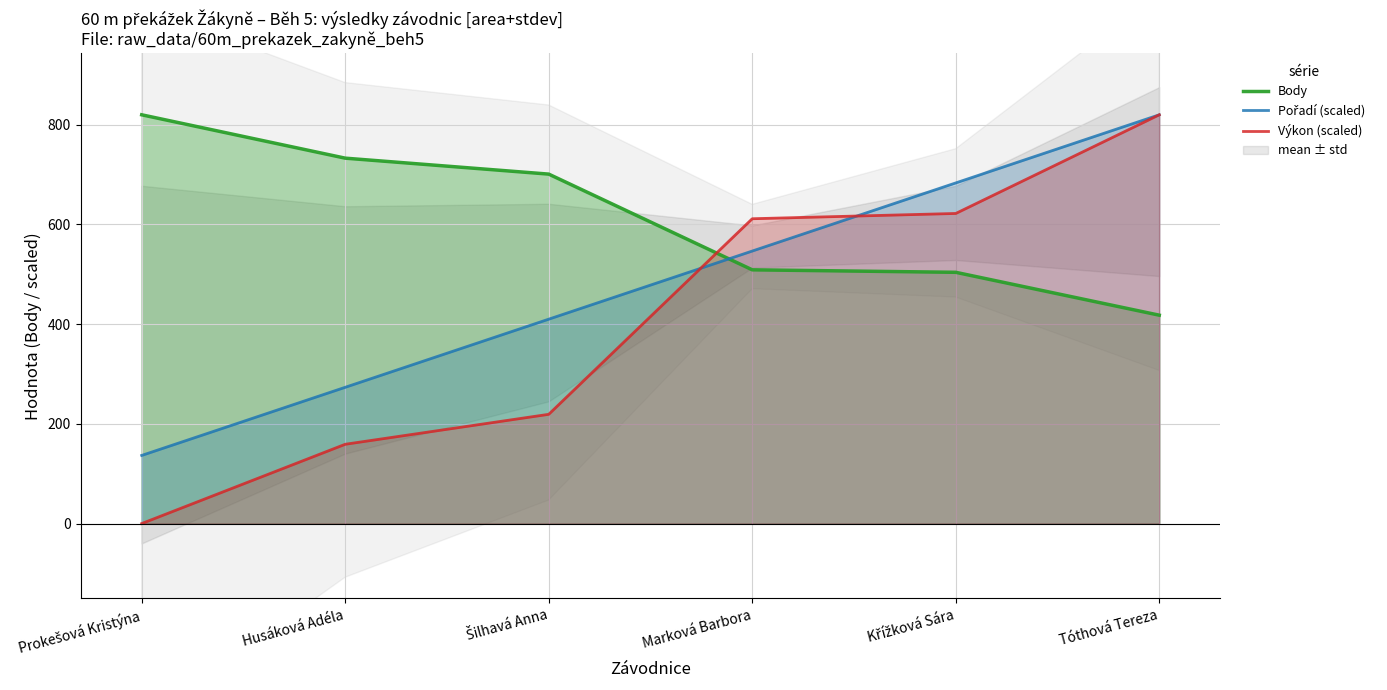

At which category is the sum across all series the highest?

Tóthová Tereza